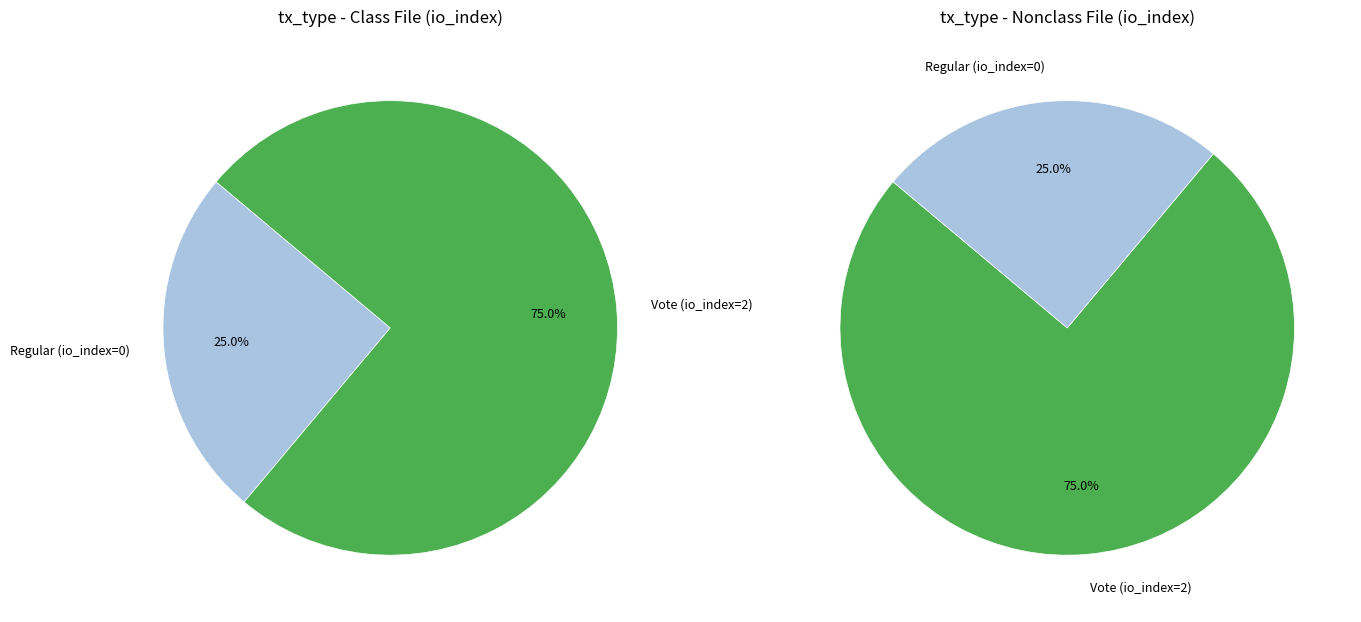

Which category has the smallest portion of the pie?

Regular